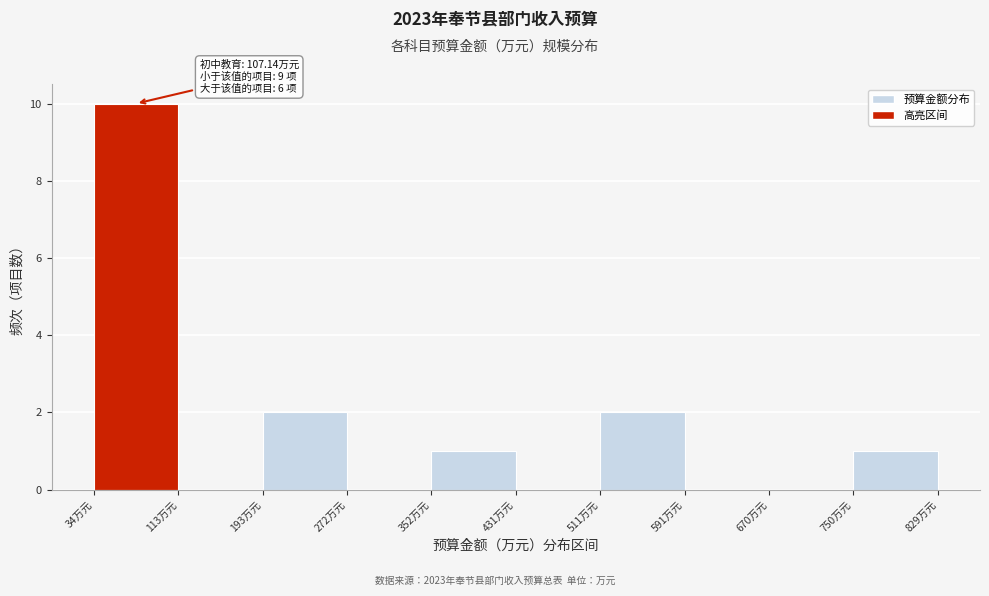

Over which range of the x-axis is the bar tallest?

30 to 110